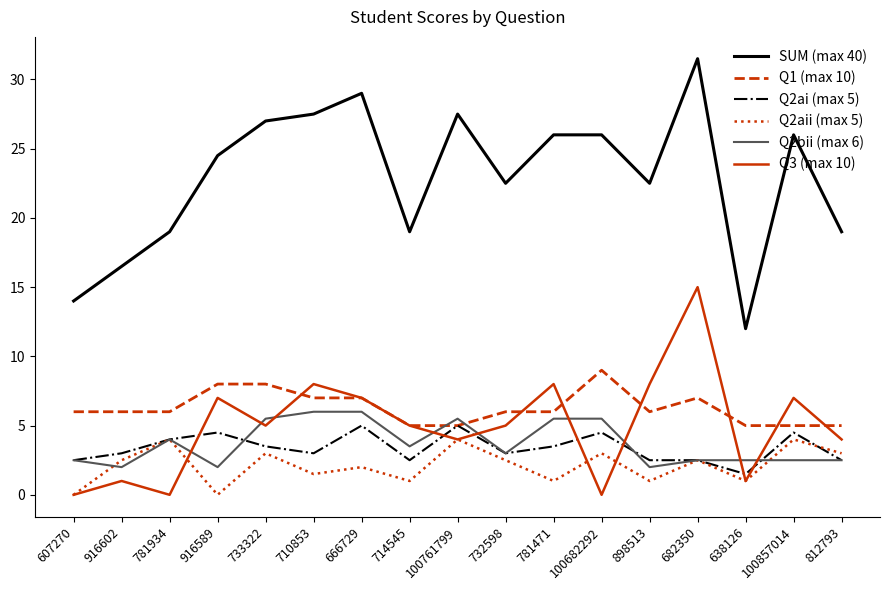

What is the spread (max minus min) of values at 100761799?

23.5